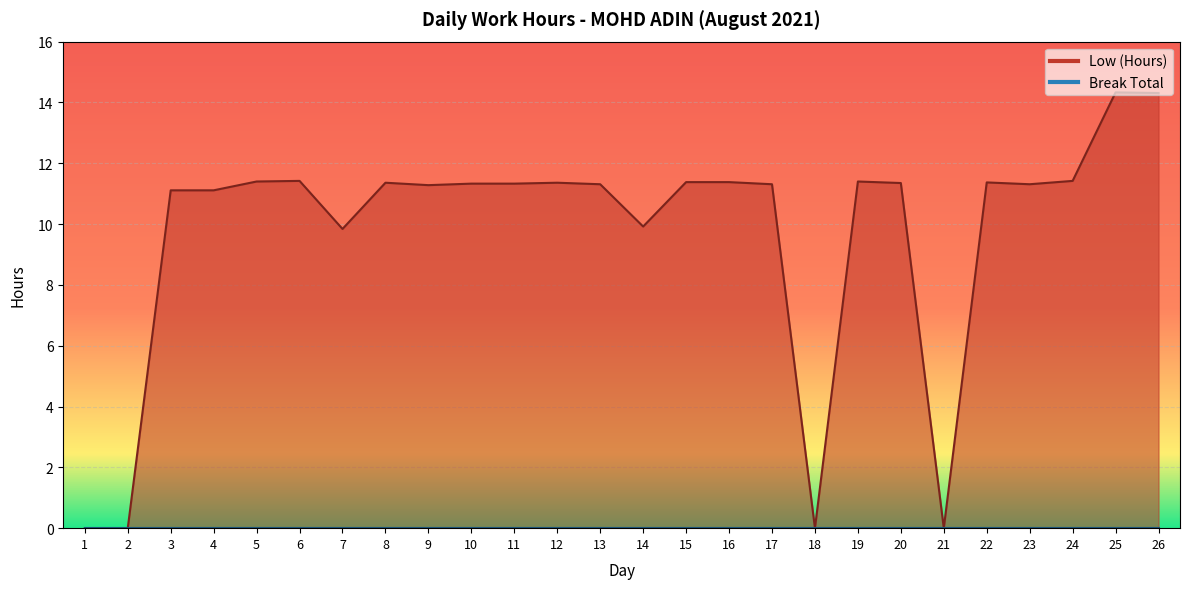

True or false: the data shows 4.2 at 4.

False